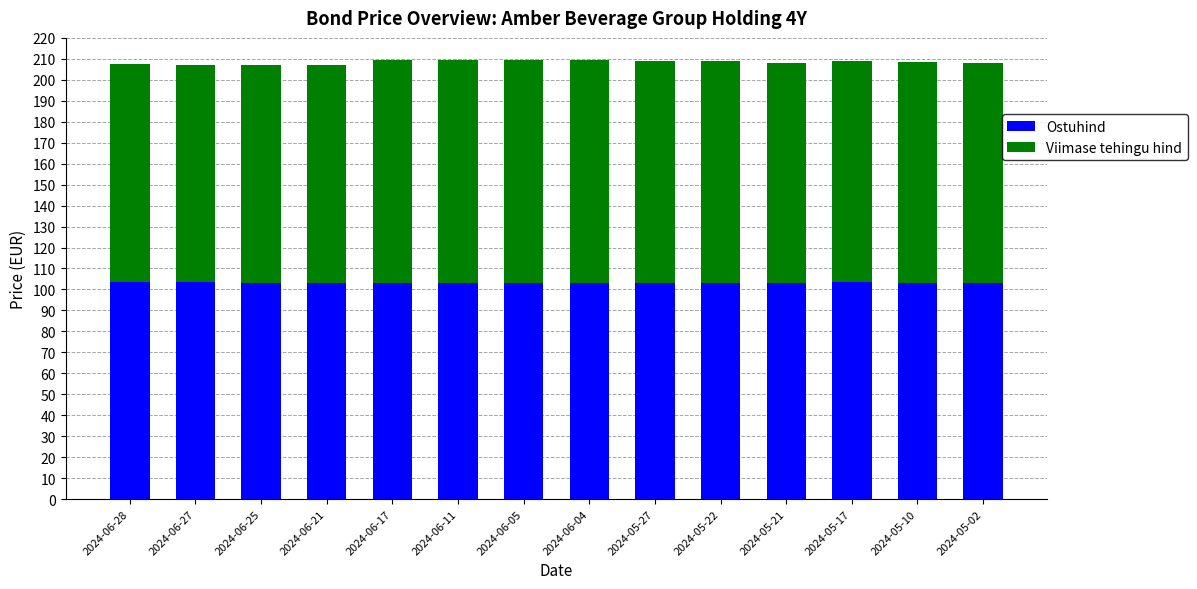

Are the bars grouped side by side (vs. stacked)?

No